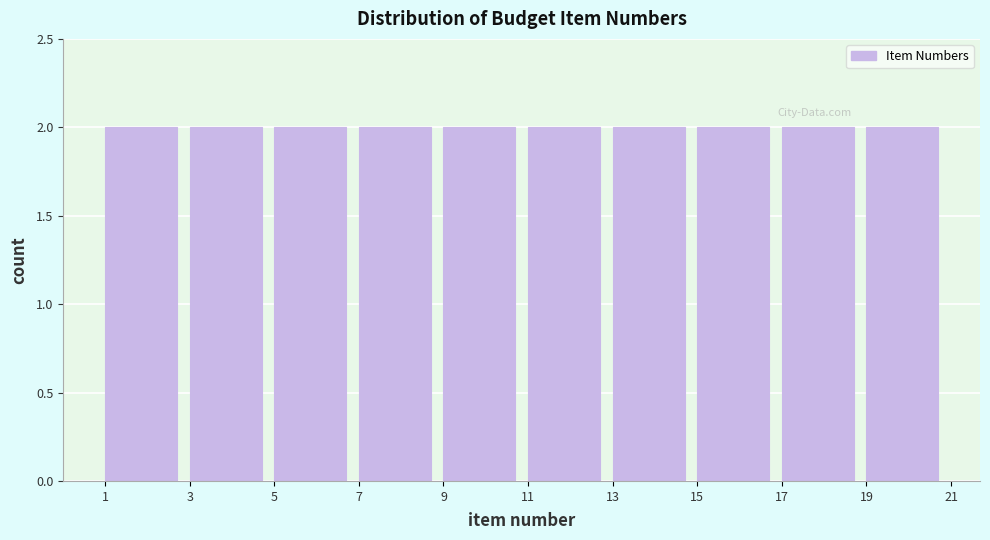

Reading left to right, transcribe this chart: for each bar, give the range it covers on the x-axis and its height. The values are not printed on the chart, so give them approximately, as read against the axis.

1 to 3: 2
3 to 5: 2
5 to 7: 2
7 to 9: 2
9 to 11: 2
11 to 13: 2
13 to 15: 2
15 to 17: 2
17 to 19: 2
19 to 21: 2